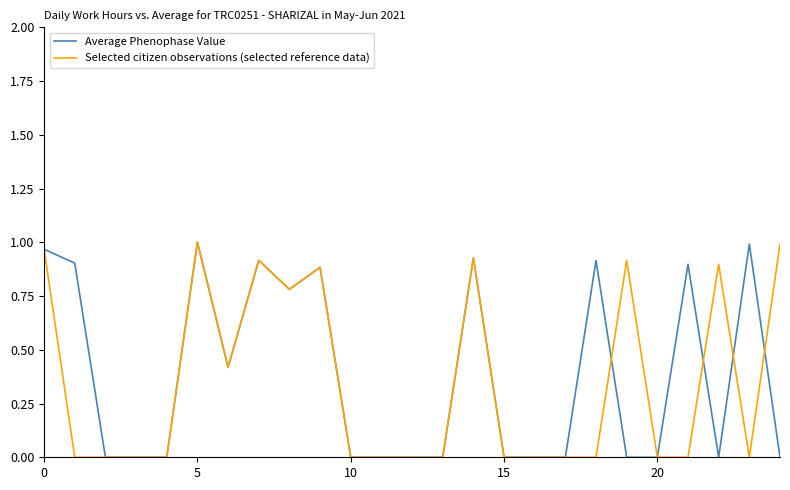

What is the highest value of the Selected citizen observations (selected reference data) series?

1.0